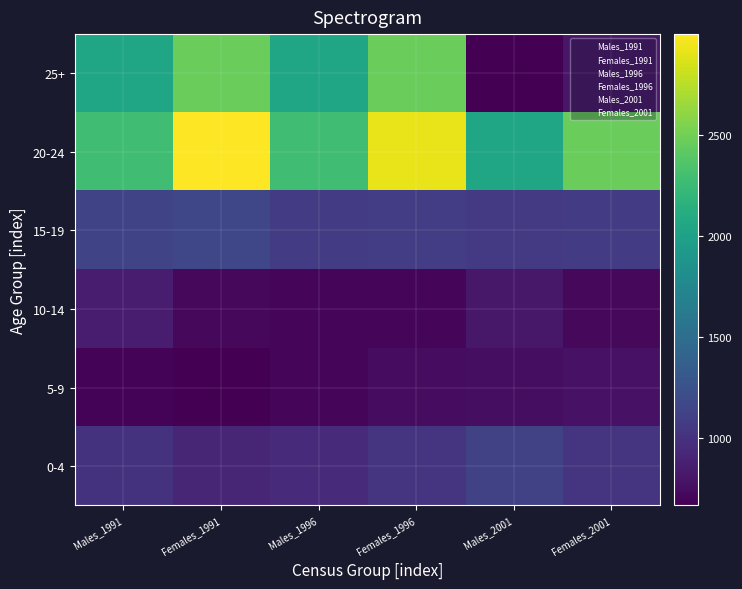

Reading left to right, list all the values displayed in this chart.

0-4: Males_1991=1011	Females_1991=917	Males_1996=951	Females_1996=1015	Males_2001=1126	Females_2001=1023
5-9: Males_1991=688	Females_1991=665	Males_1996=708	Females_1996=745	Males_2001=748	Females_2001=778
10-14: Males_1991=854	Females_1991=716	Males_1996=710	Females_1996=707	Males_2001=819	Females_2001=716
15-19: Males_1991=1144	Females_1991=1165	Males_1996=1079	Females_1996=1091	Males_2001=1059	Females_2001=1067
20-24: Males_1991=2283	Females_1991=2999	Males_1996=2282	Females_1996=2923	Males_2001=2033	Females_2001=2469
25+: Males_1991=2033	Females_1991=2469	Males_1996=2033	Females_1996=2469	Males_2001=670	Females_2001=802